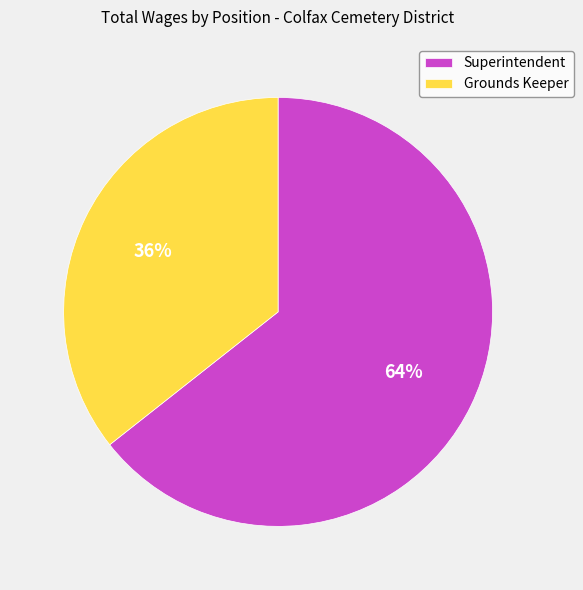

Combined, do Grounds Keeper and Superintendent account for over 50%?

Yes